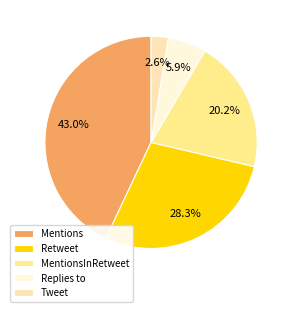

Is there a majority slice in this chart?

No